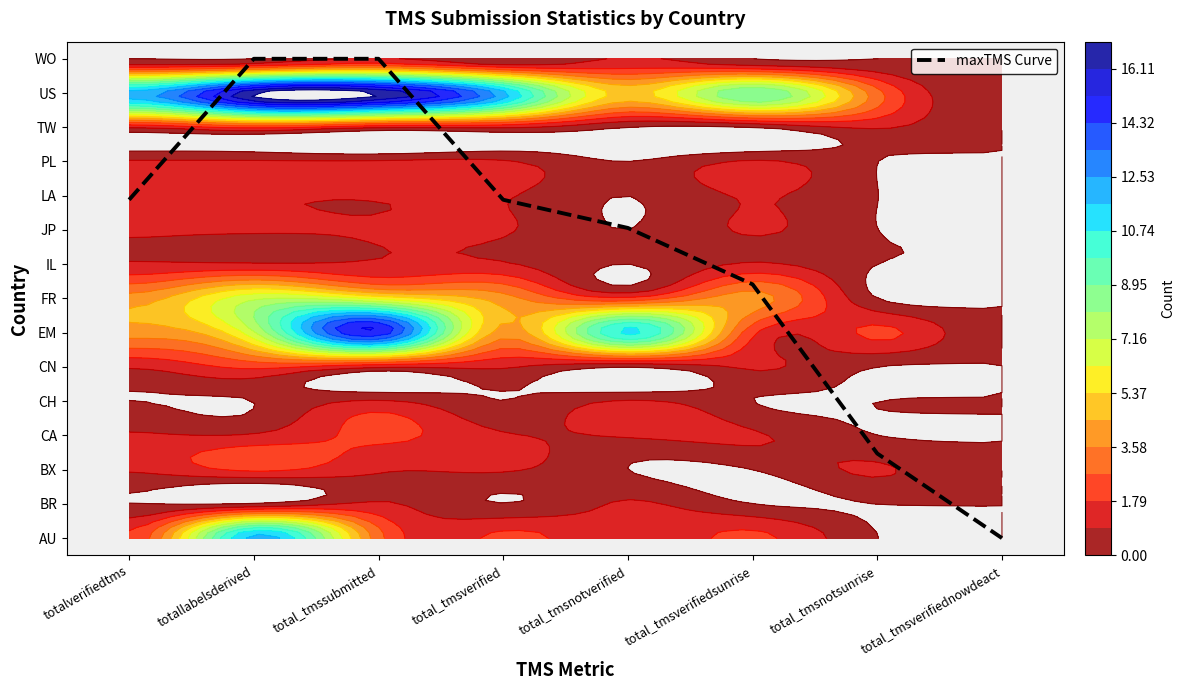

Where is the data nearest to the value 6?

total_tmsverifiedsunrise